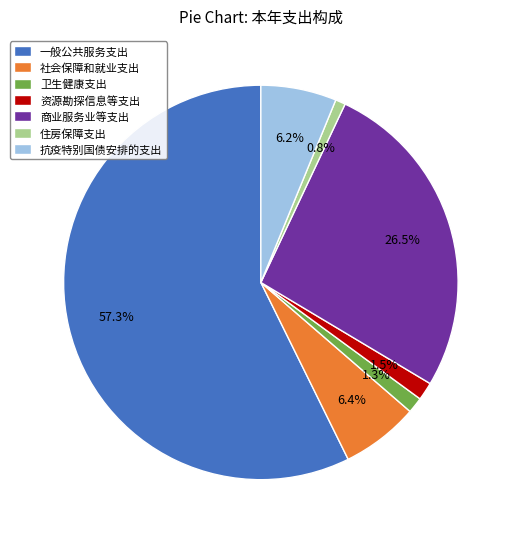

What is the majority slice?

一般公共服务支出